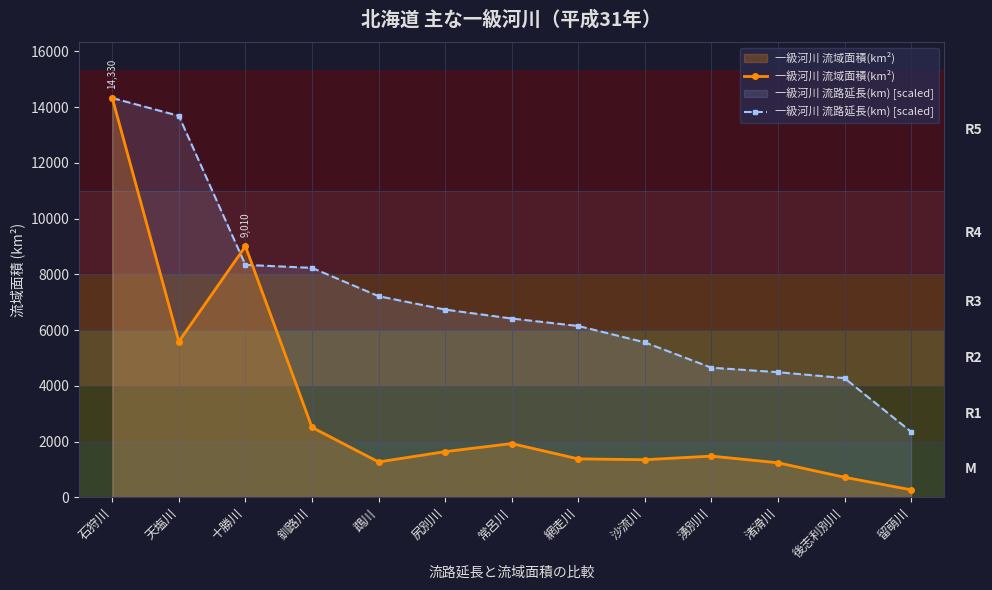

How many lines are shown in the chart?

2